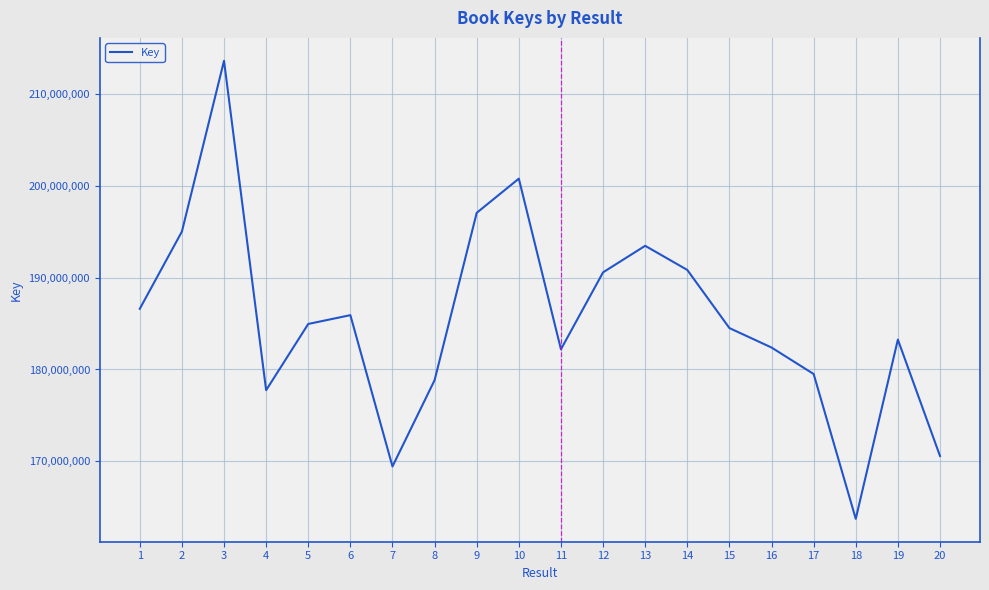

The value at 13 is 321192511. True or false?

False